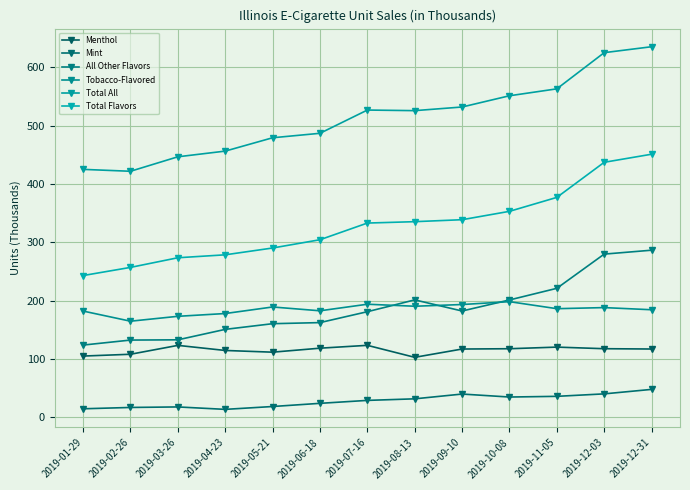

True or false: Menthol and Tobacco-Flavored cross at least once.

False